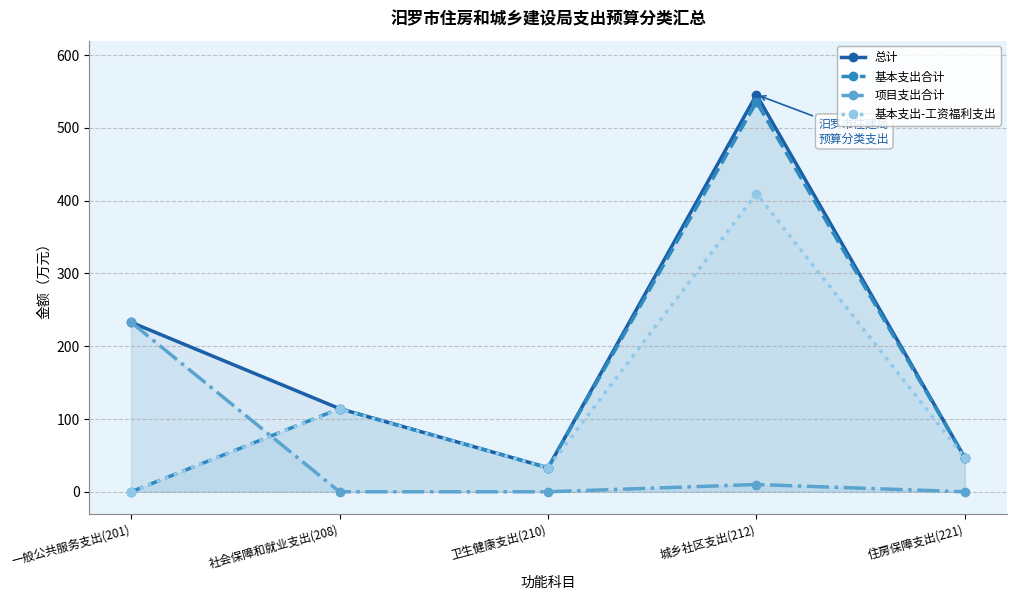

At how many categories does at least one series exceed 392?

1